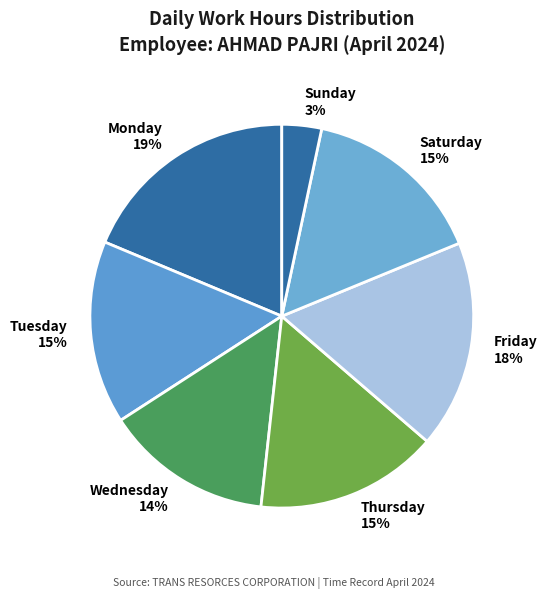

Which category has the biggest portion of the pie?

Monday